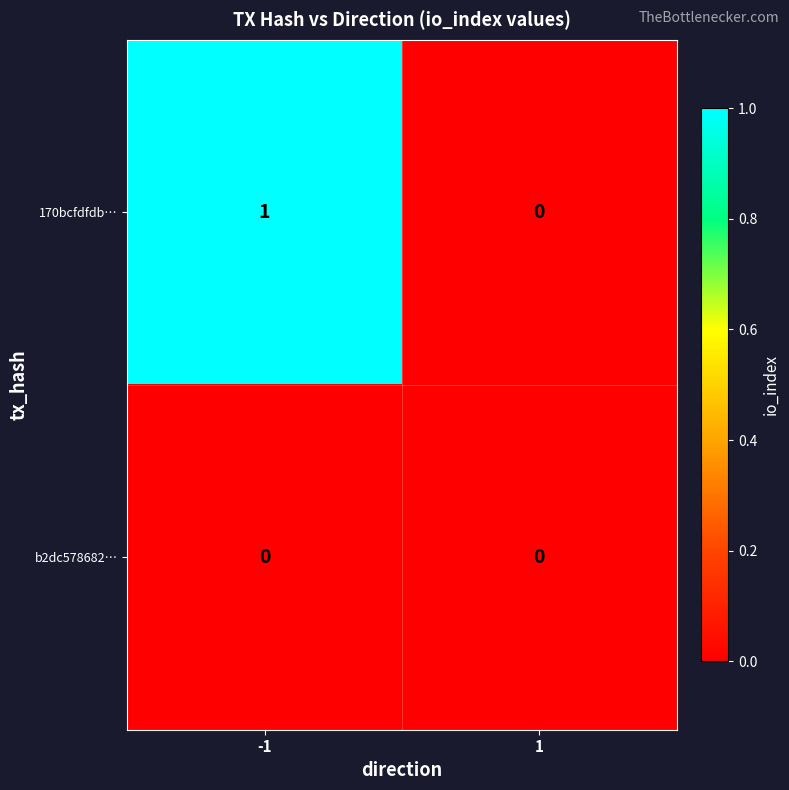

Between -1 and 1, which series saw the biggest shift?

170bcfdfdb…